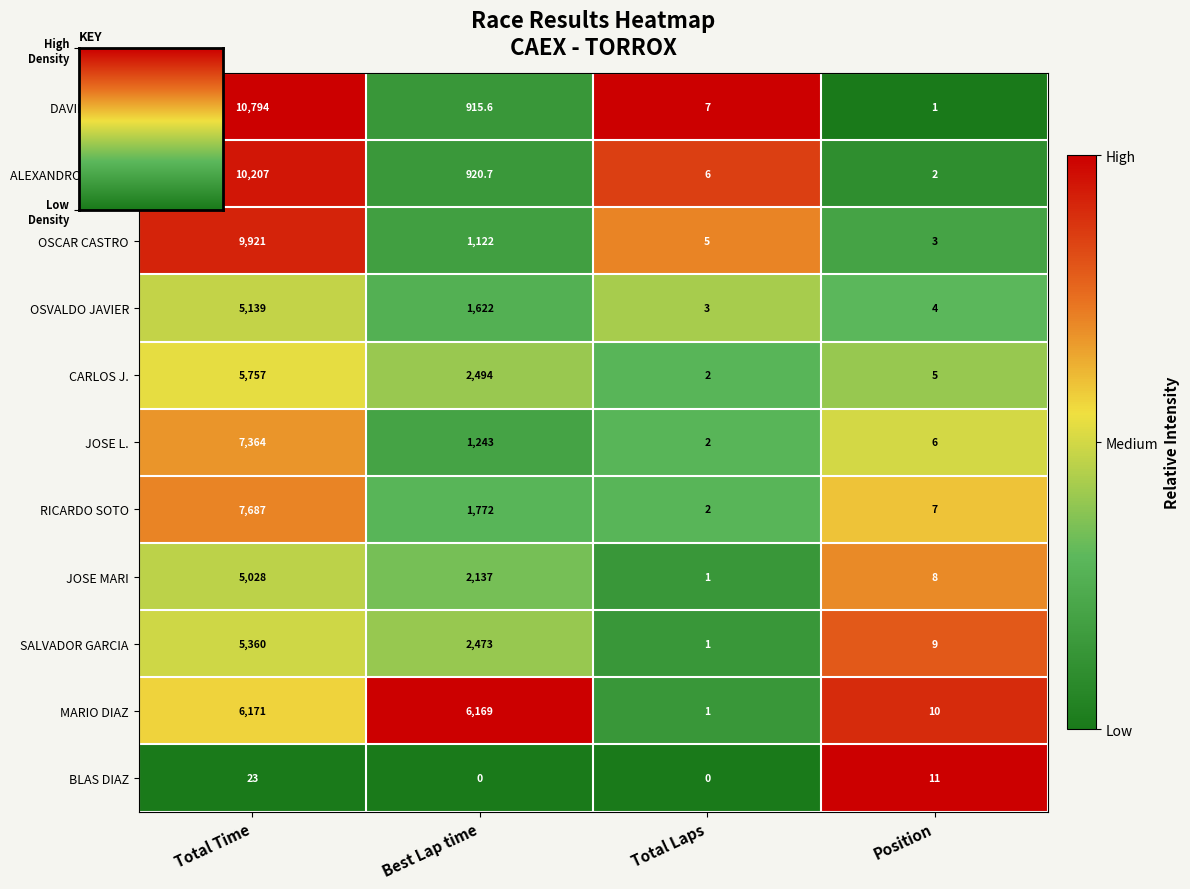

What is the sum of all JOSE MARI values?

7174.0